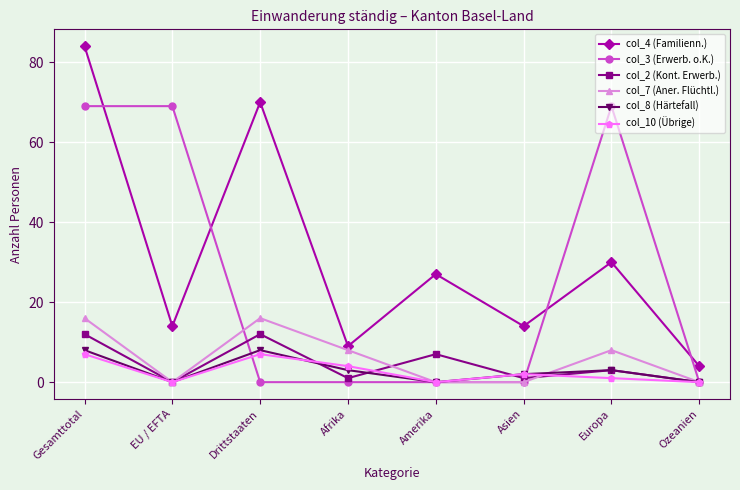

What is the difference between the maximum and minimum values in the col_2 (Kont. Erwerb.) series?

12